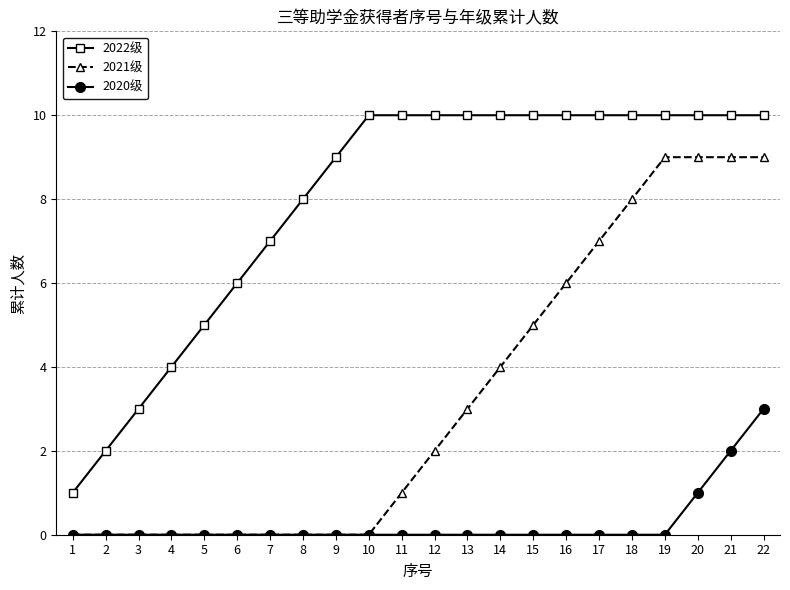

The value of 2022级 at 6 is 2. True or false?

False